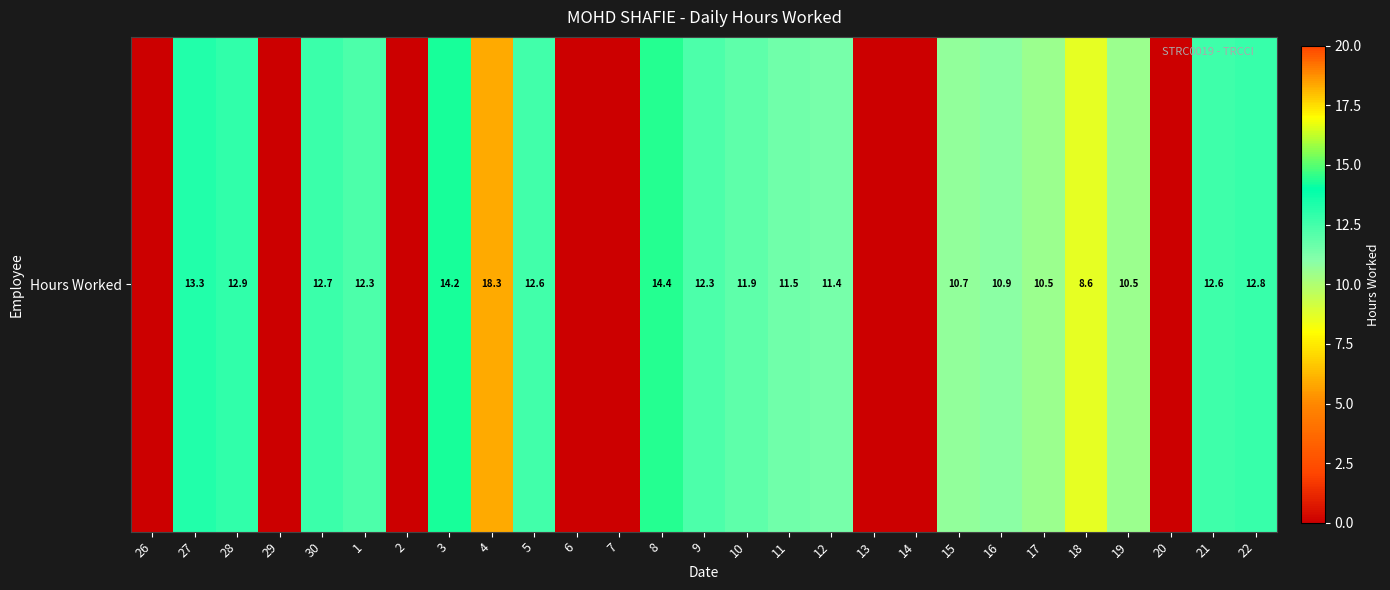

What is the maximum value shown in the chart?

18.3